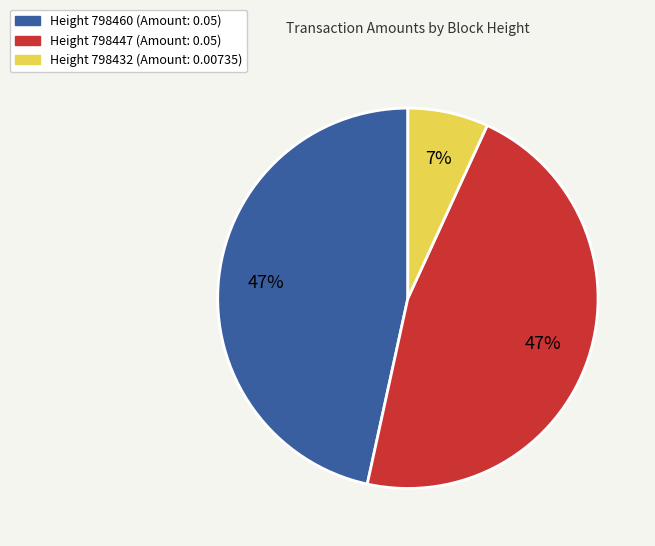

What is the smallest slice in the pie chart?

Height 798432 (Amount: 0.00735)